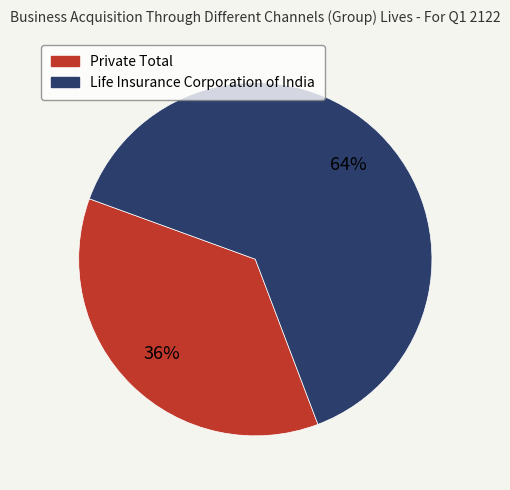

Which slice is the smallest?

Private Total